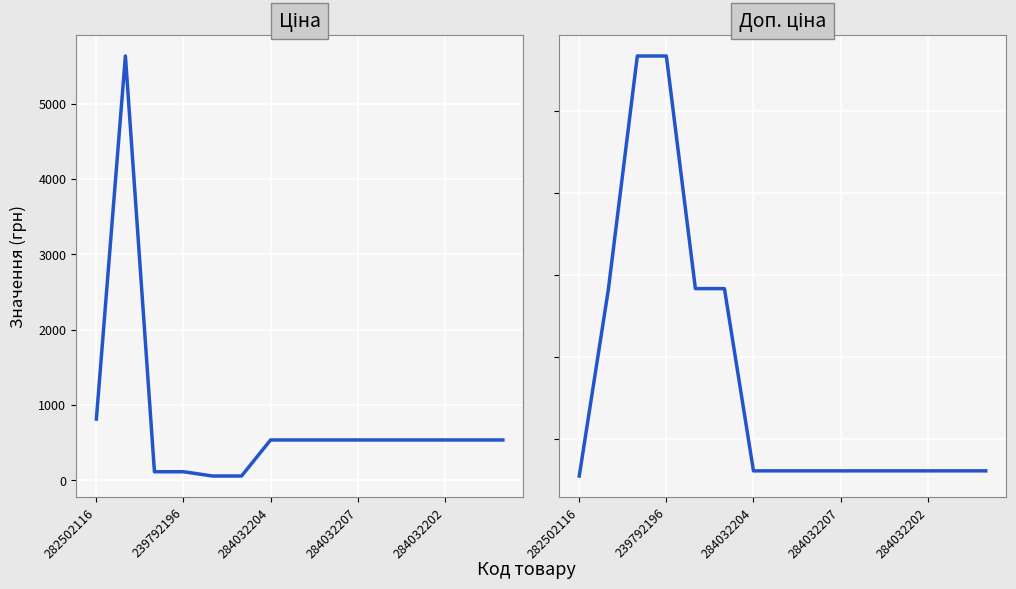

How many data points in Доп. ціна are less than 1227?

1